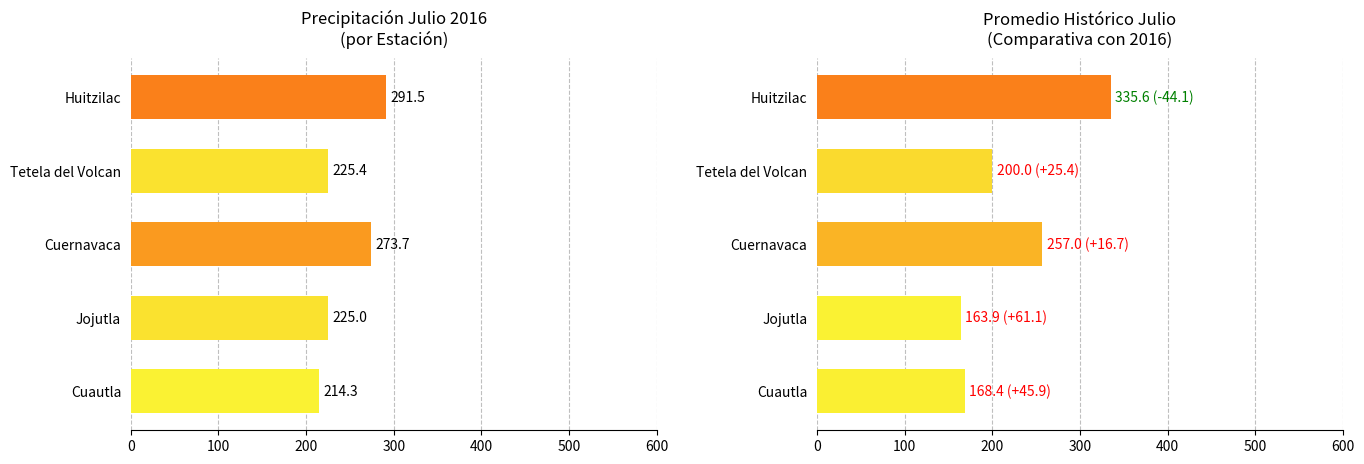

What is the ratio of the value at Cuernavaca to the value at Jojutla?

1.6